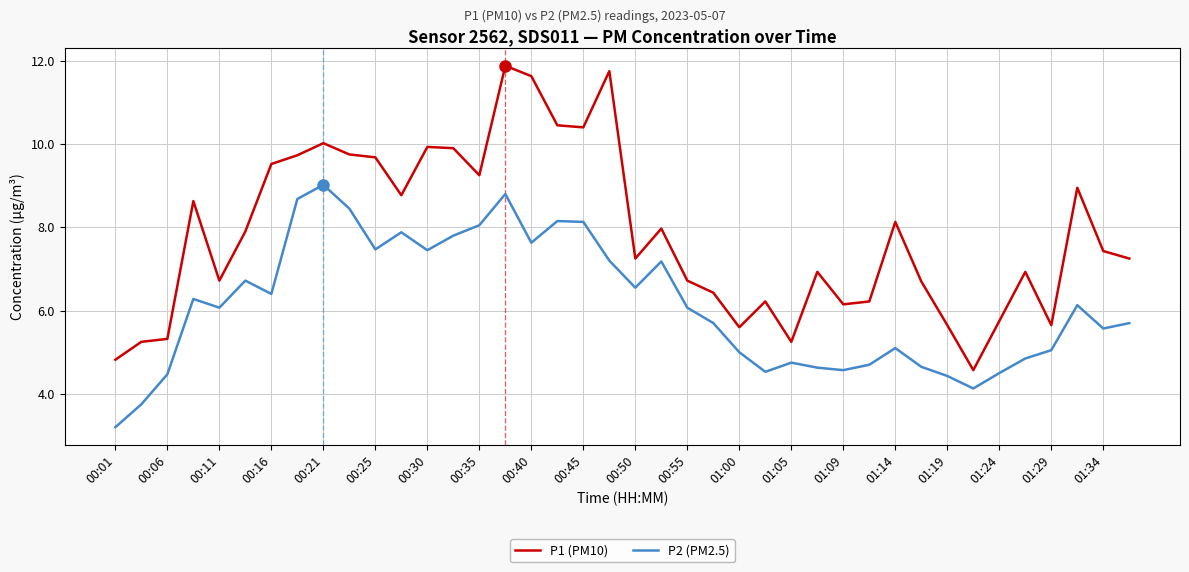

Which series has the largest range (max minus min)?

P1 (PM10)